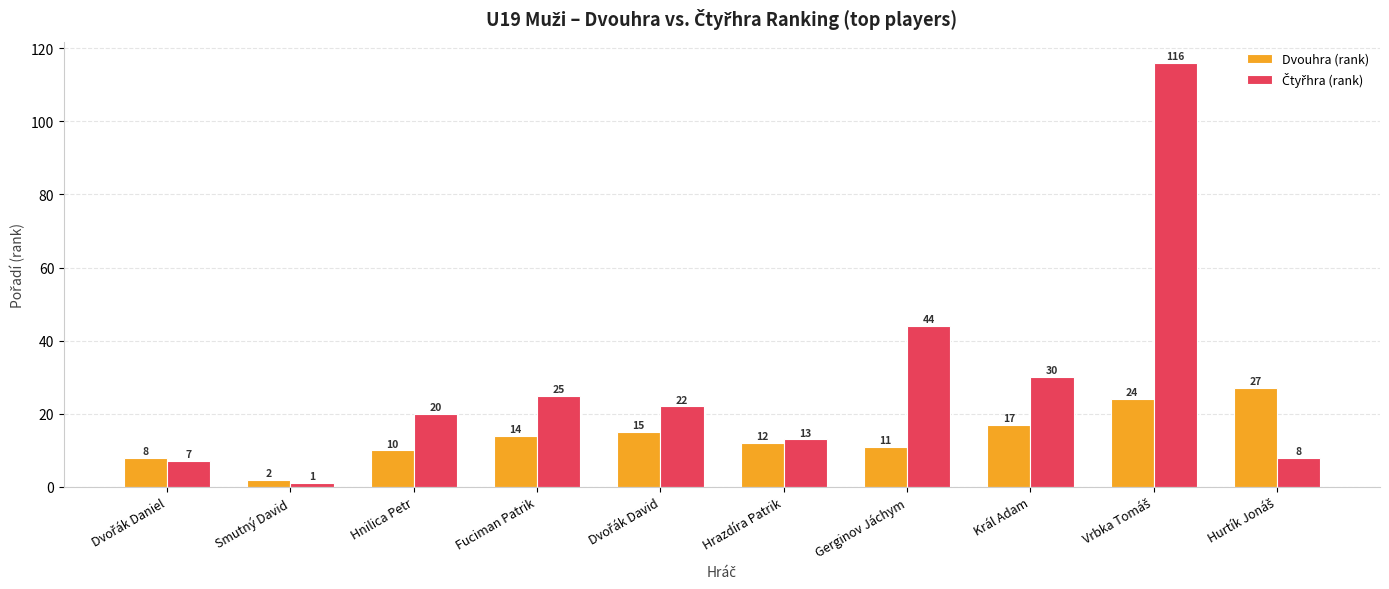

What is the maximum value shown in the chart?

116